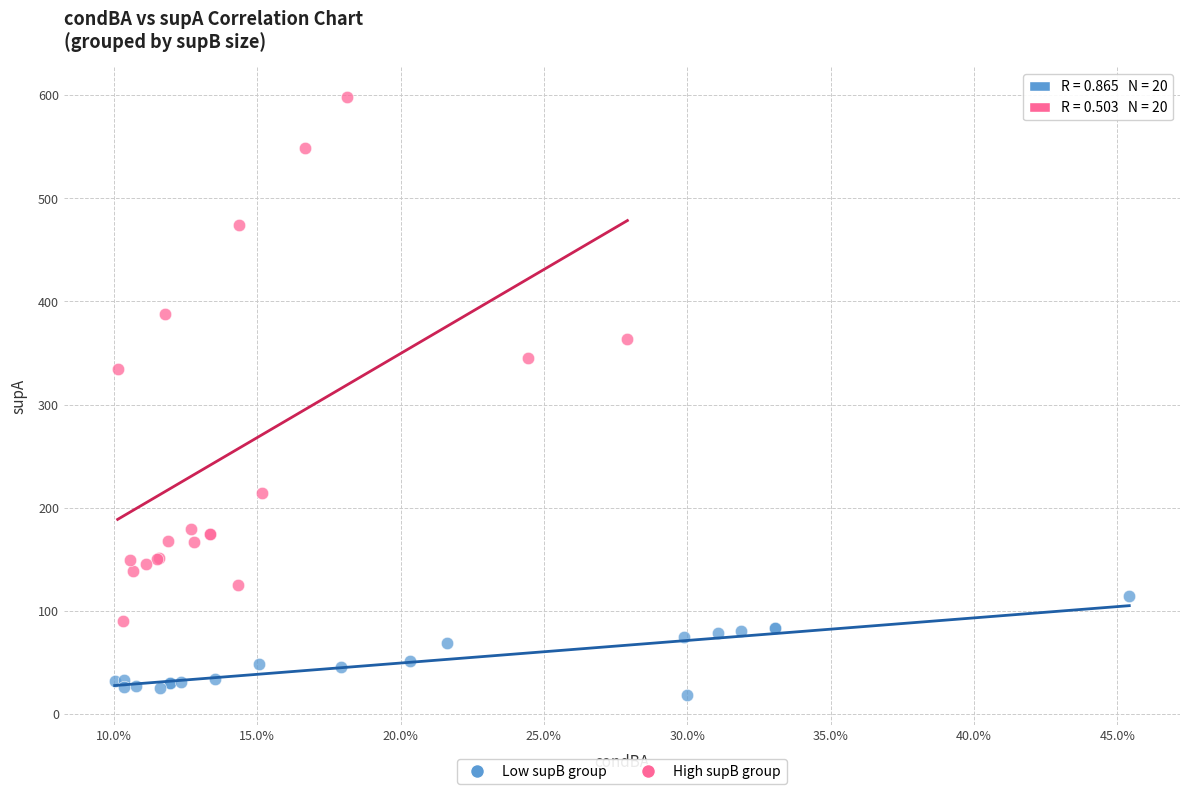

Which series has the largest Y range (max minus min)?

High supB group